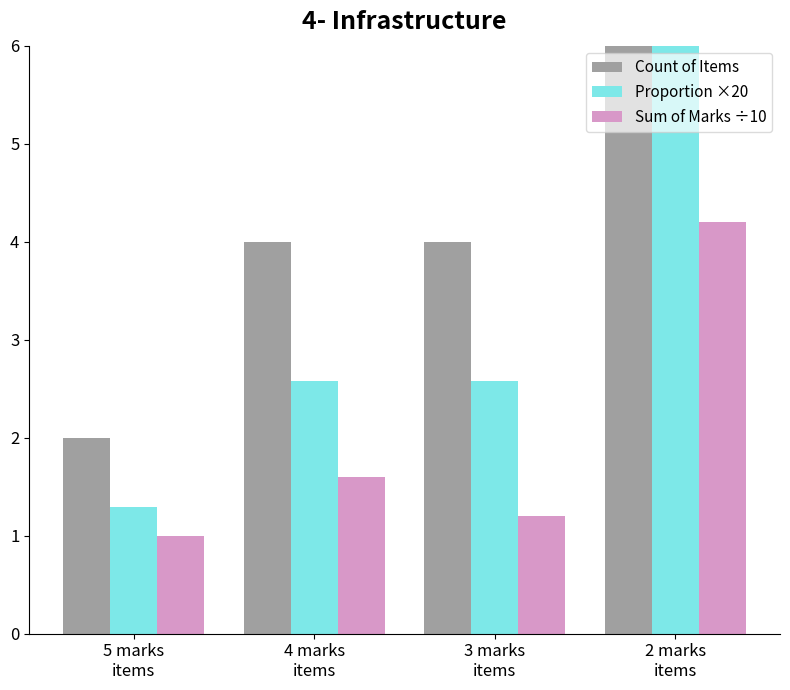

At how many categories does at least one series exceed 2?

3